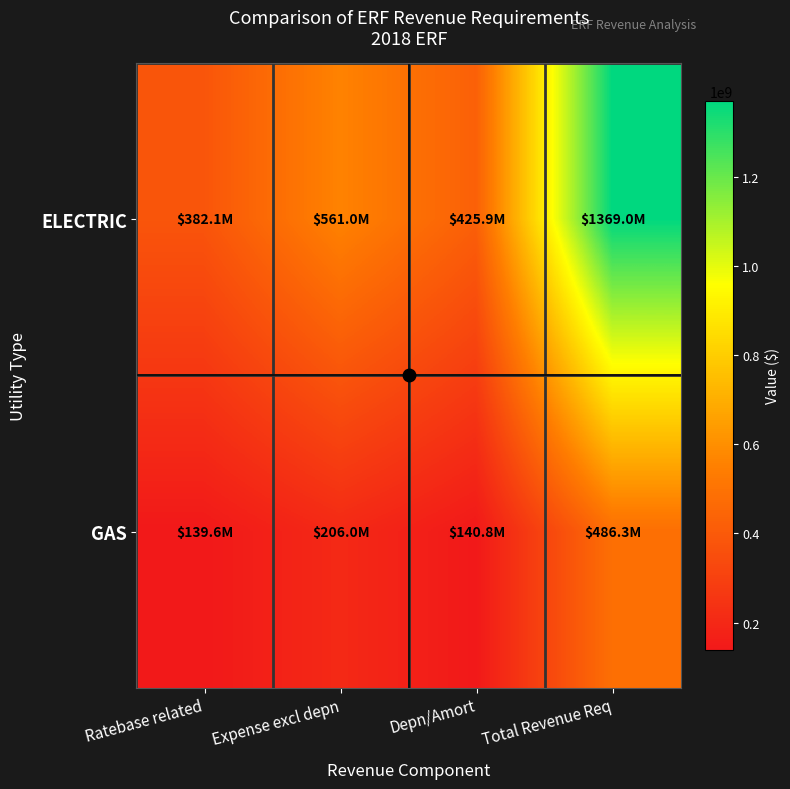

What is the spread (max minus min) of values at Depn/Amort?

285056892.8